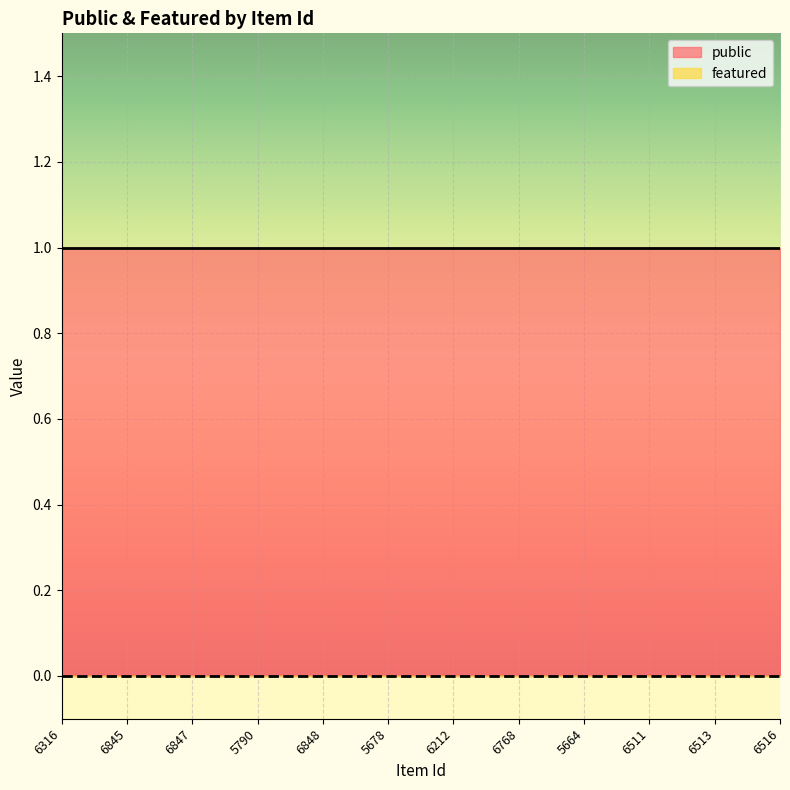

List the series in order of their peak value, highest first.

public, featured